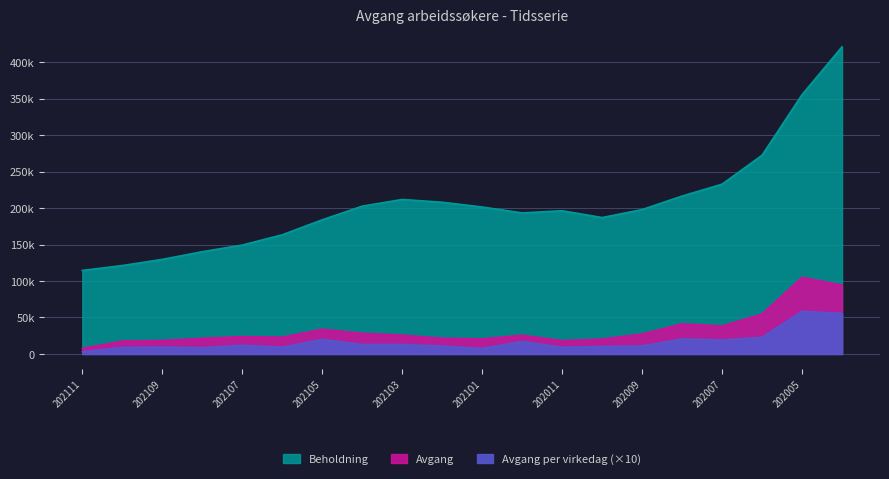

At 202010, list the series in order from smallest to largest.

Avgang per virkedag, Avgang, Beholdning